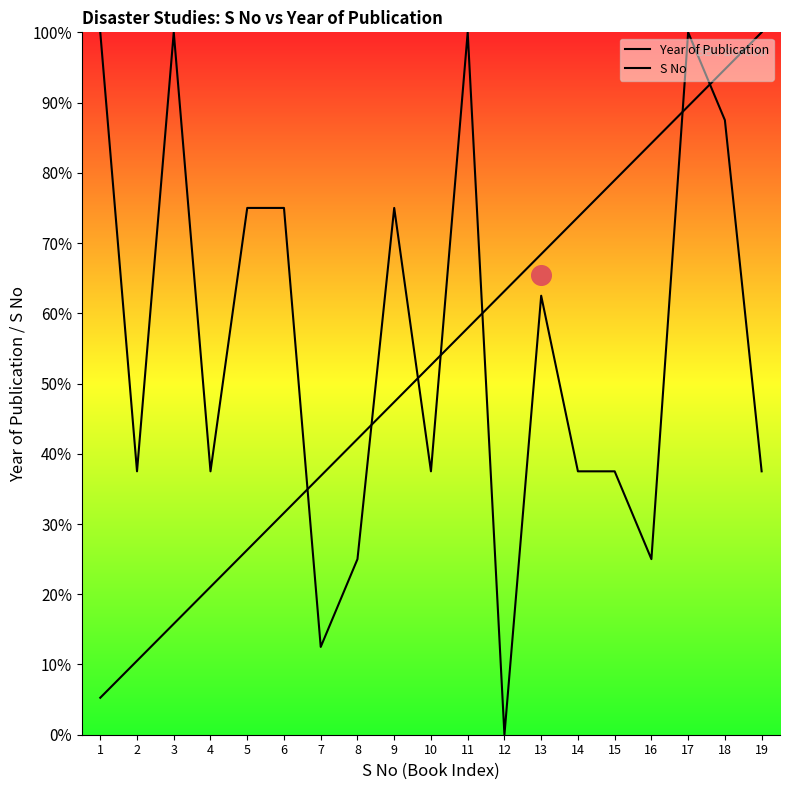

Is the value of S No at 18 greater than the value of Year of Publication at 19?

Yes